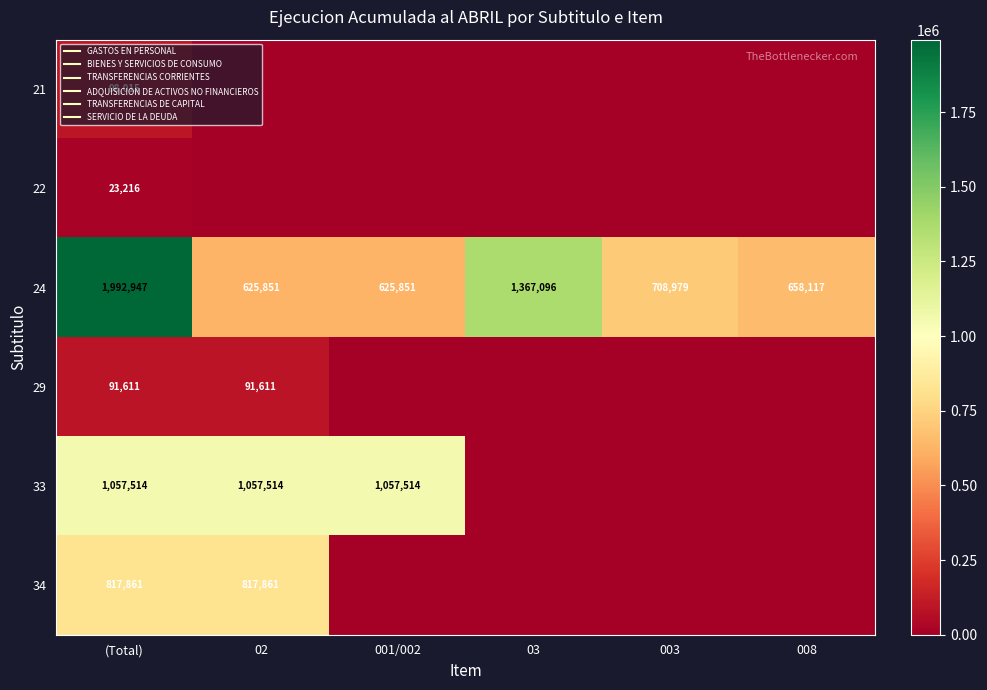

What is the spread (max minus min) of values at 02?

1057514